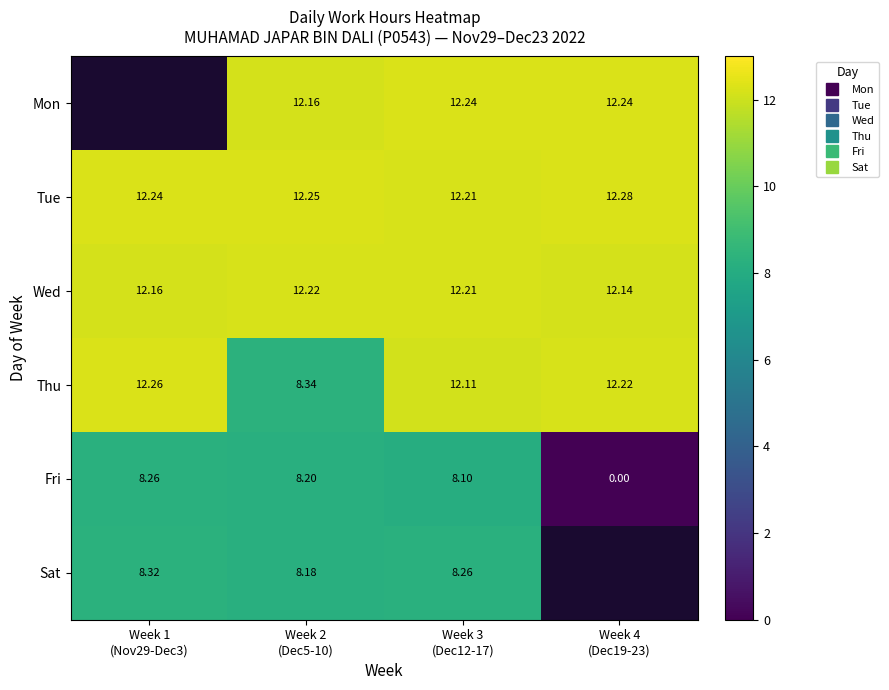

The Fri series shows 0.0 at Week 4 (Dec19-23). True or false?

True